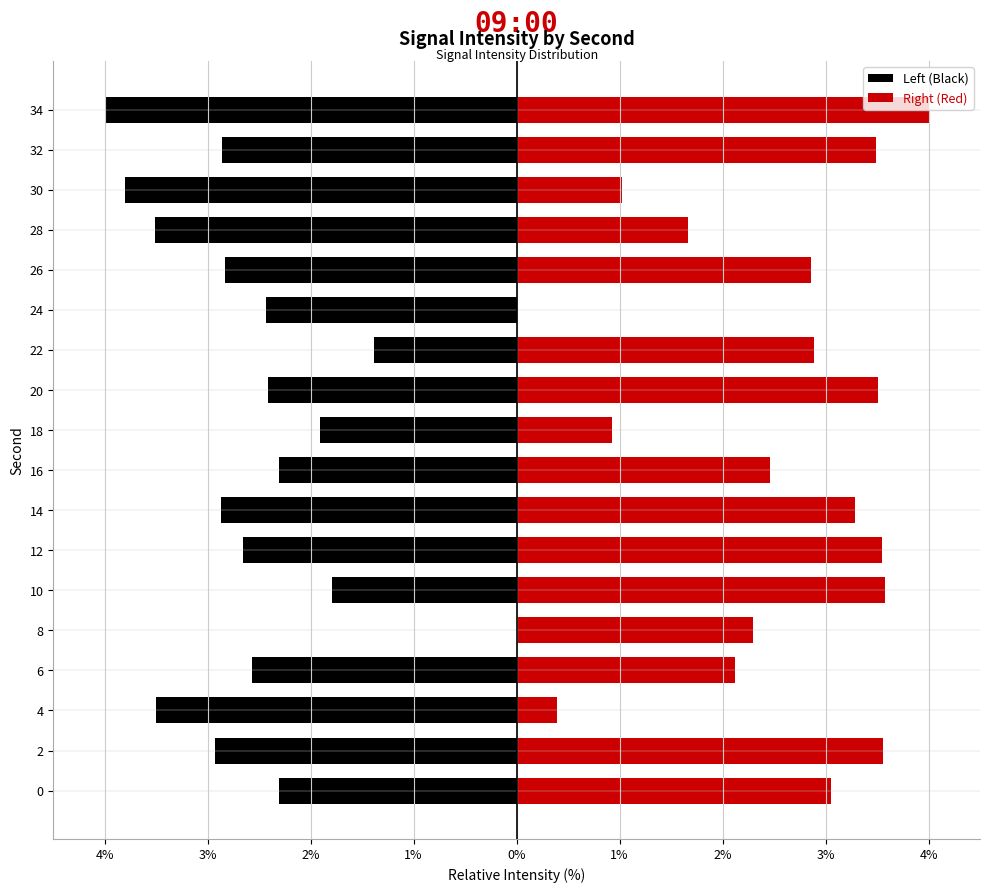

How many categories are shown in the chart?

18